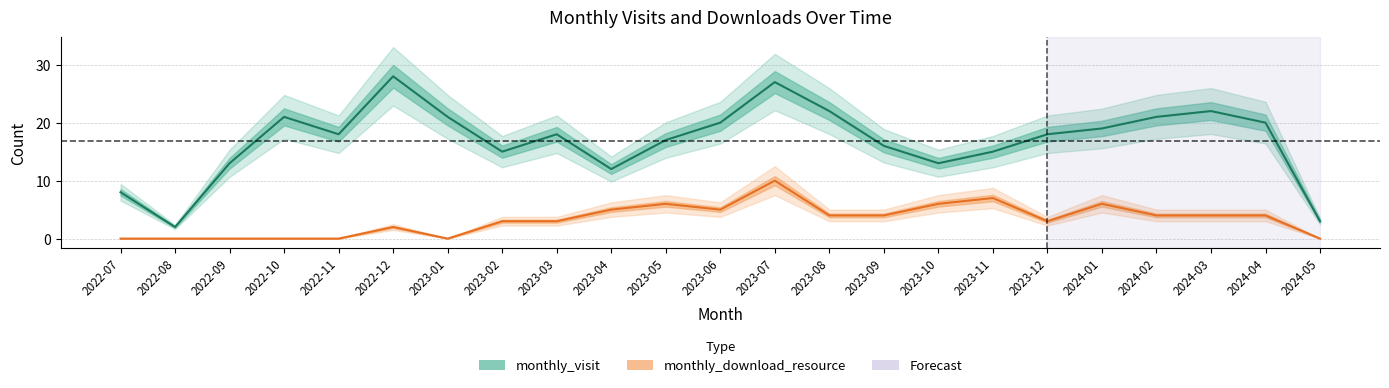

List the series in order of their overall mean, lowest first.

monthly_download_resource, monthly_visit